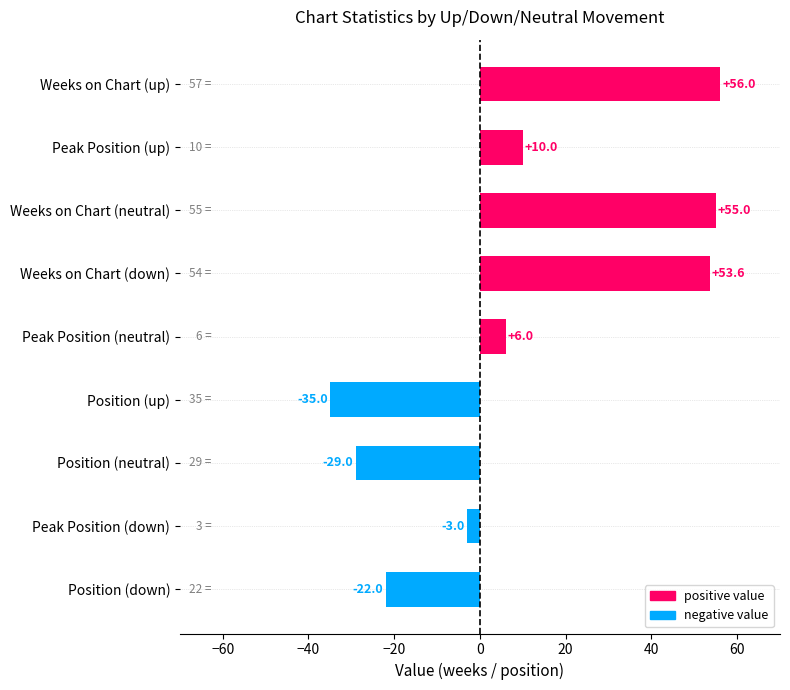

What is the smallest value displayed?

-35.0